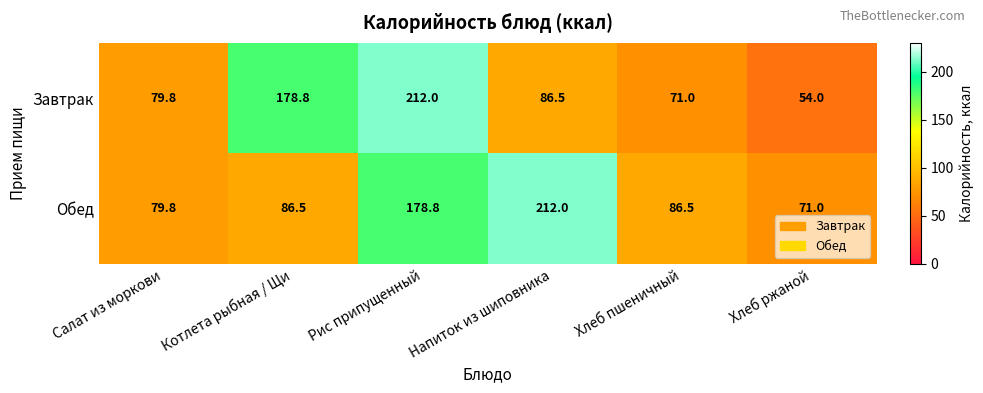

The Завтрак series shows 84.5 at Хлеб ржаной. True or false?

False